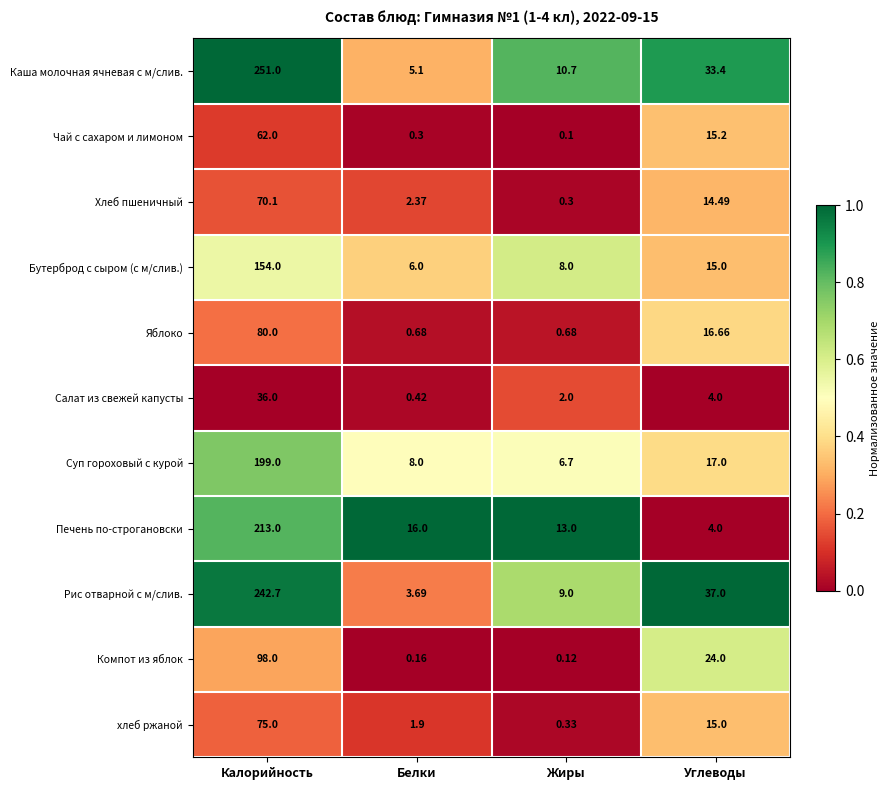

List the labels in order of Хлеб пшеничный value, largest first.

Калорийность, Углеводы, Белки, Жиры